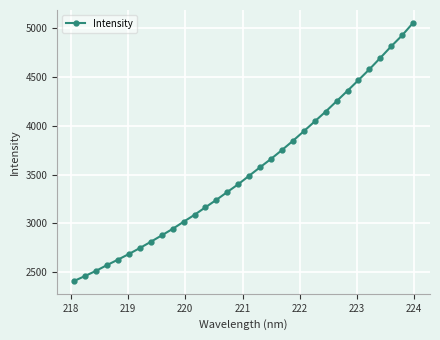

True or false: there are more than 2 points higher than both neighbors.

False